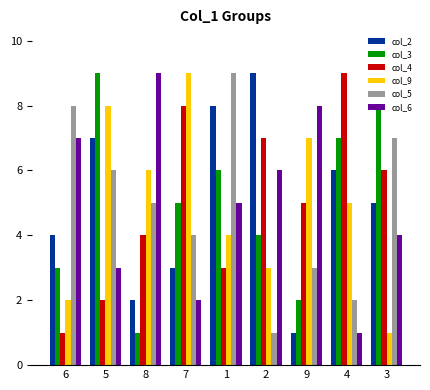

Reading left to right, what are all the values shown in this chart?

col_2: 6=4	5=7	8=2	7=3	1=8	2=9	9=1	4=6	3=5
col_3: 6=3	5=9	8=1	7=5	1=6	2=4	9=2	4=7	3=8
col_4: 6=1	5=2	8=4	7=8	1=3	2=7	9=5	4=9	3=6
col_9: 6=2	5=8	8=6	7=9	1=4	2=3	9=7	4=5	3=1
col_5: 6=8	5=6	8=5	7=4	1=9	2=1	9=3	4=2	3=7
col_6: 6=7	5=3	8=9	7=2	1=5	2=6	9=8	4=1	3=4